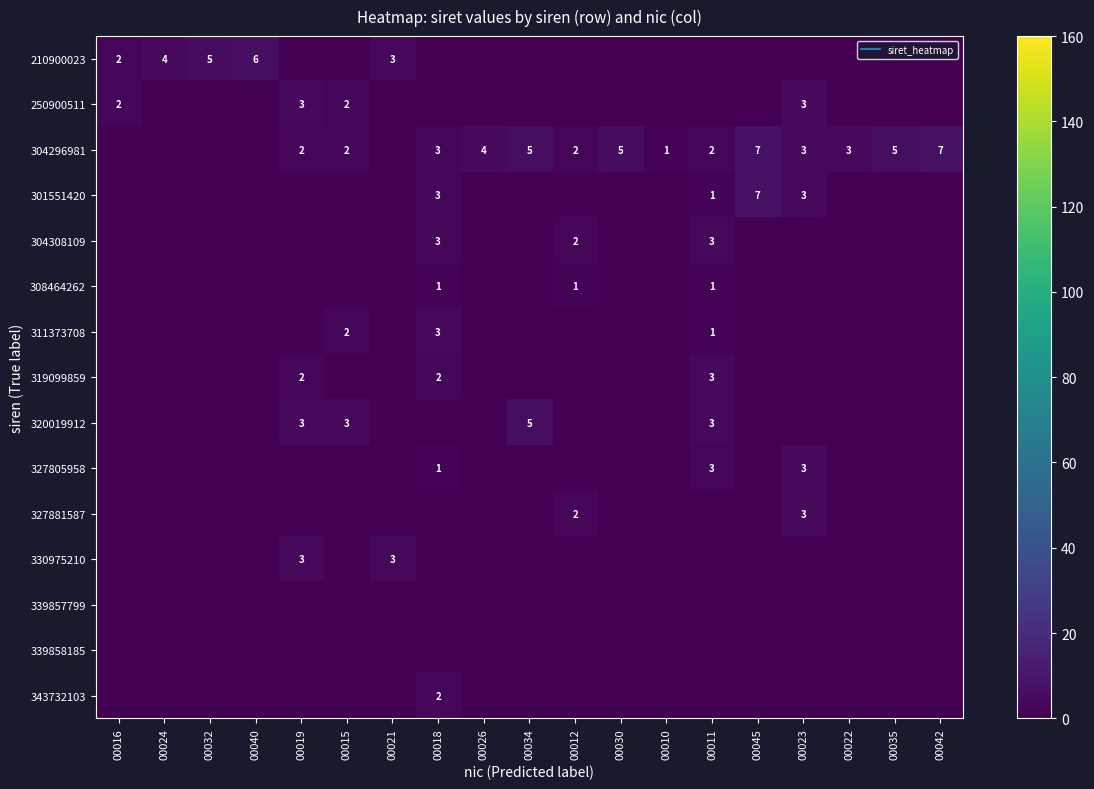

The value of 304308109 at 00034 is -1.7. True or false?

False